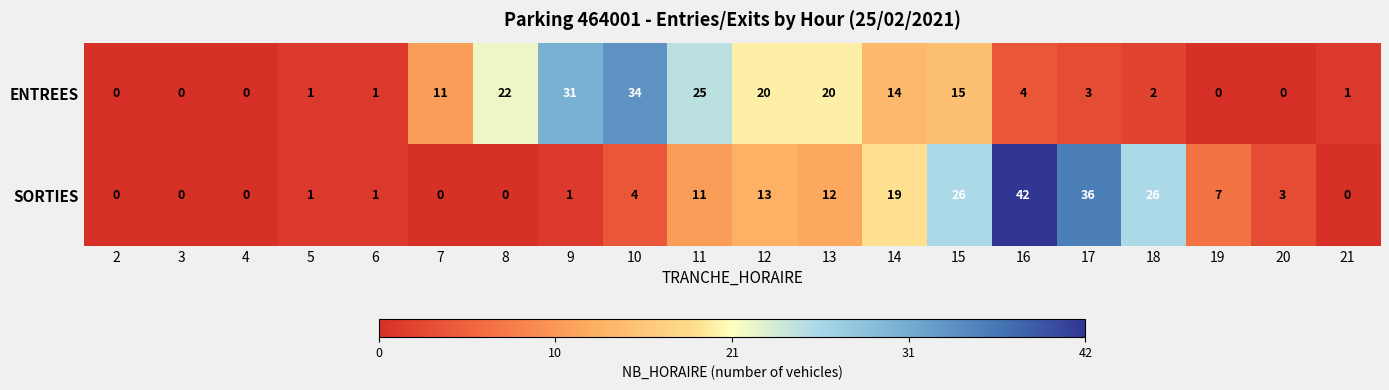

The value of ENTREES at 3 is 0. True or false?

True